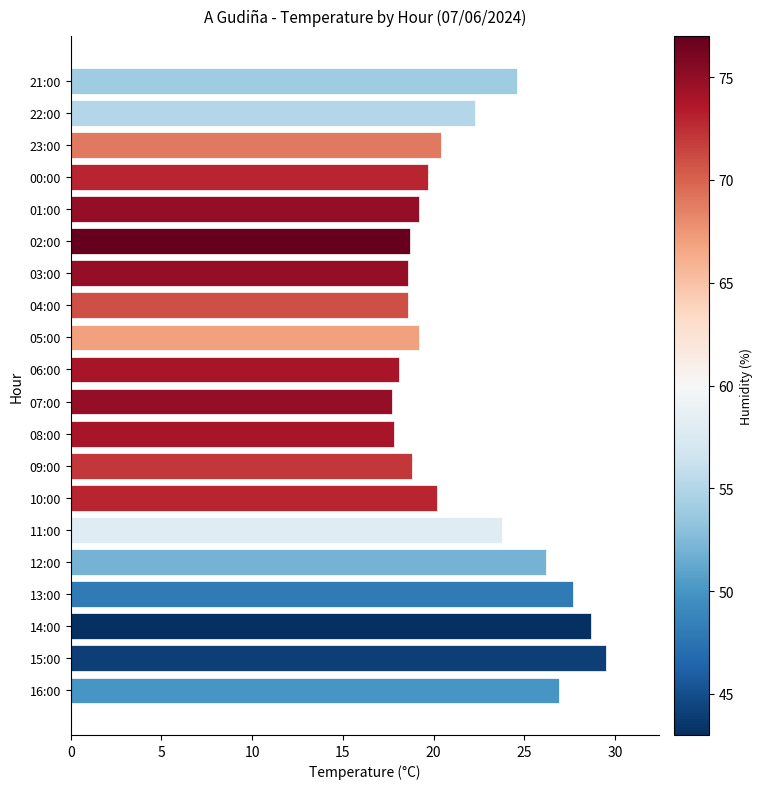

How many data points are less than 20?

10